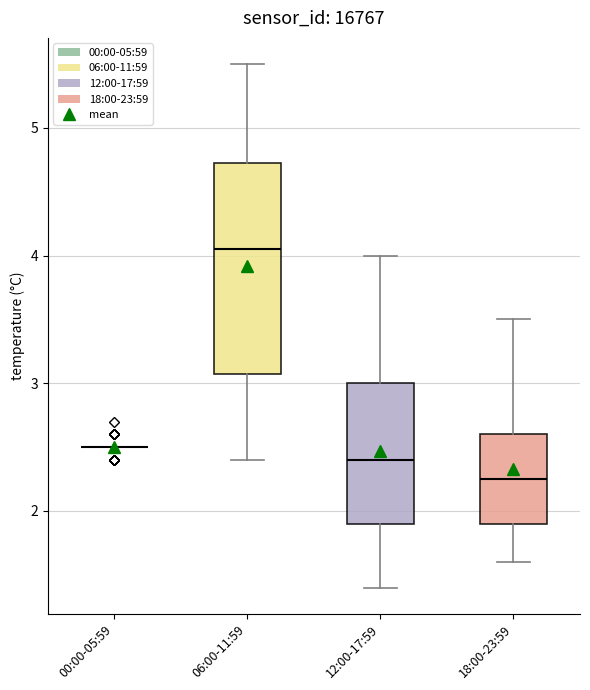

Reading left to right, transcribe this box plot: for each box, give where its median line is, the range the box spans, and where its two whiskers end, as read against the y-axis. The values are not printed on the chart, so give them approximately, as read against the axis.

00:00-05:59: box collapsed to a line at 2.5, whiskers 2.5 to 2.5
06:00-11:59: median 4.1, box 3.1 to 4.7, whiskers 2.4 to 5.5
12:00-17:59: median 2.4, box 1.9 to 3.0, whiskers 1.4 to 4.0
18:00-23:59: median 2.3, box 1.9 to 2.6, whiskers 1.6 to 3.5